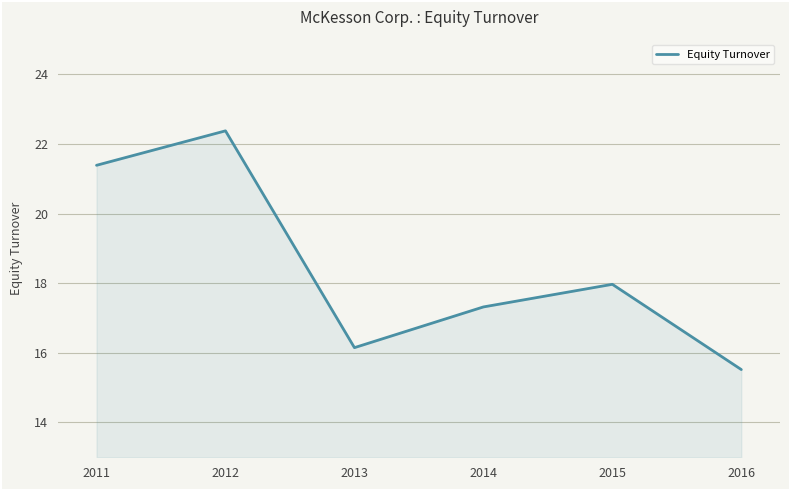

How many interior local peaks (higher than both neighbors) does the data have?

2